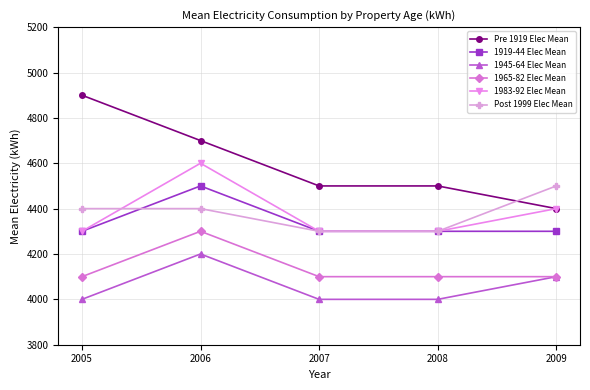

The 1945-64 Elec Mean series shows 4000 at 2008. True or false?

True